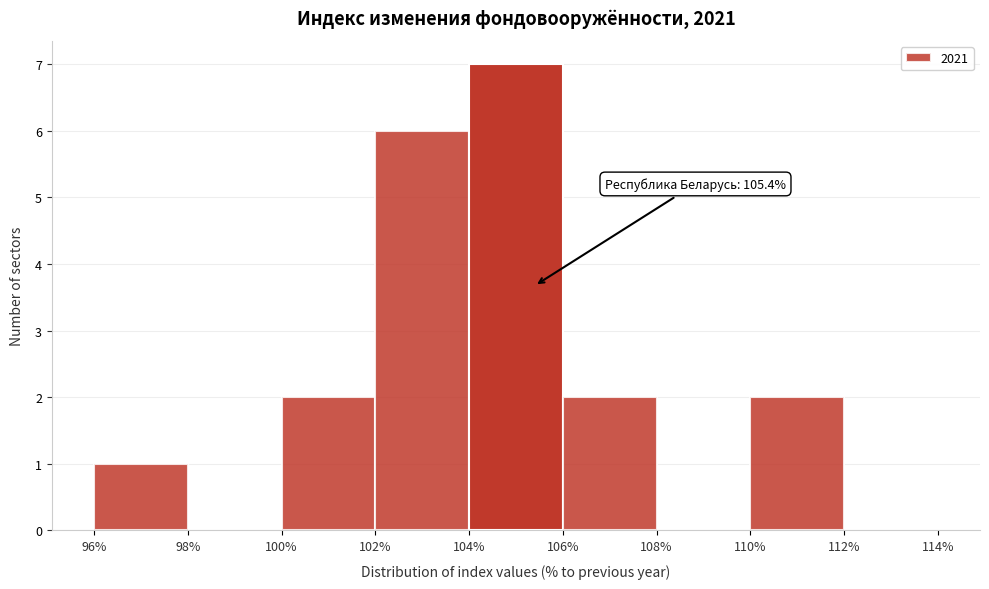

Which range on the x-axis has the tallest bar?

104% to 106%